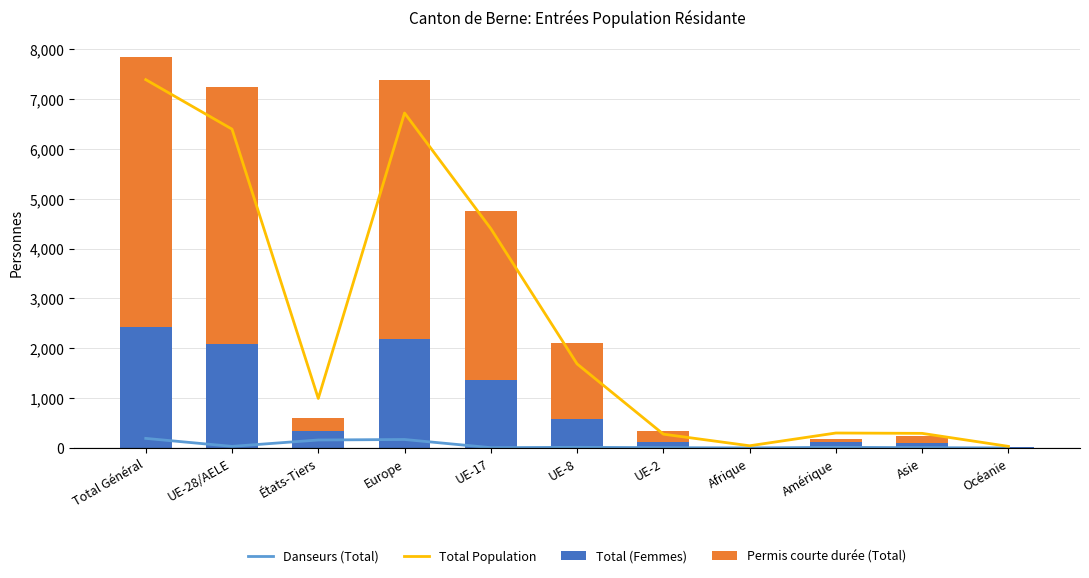

At which label does Danseurs (Total) first exceed 13?

Total Général